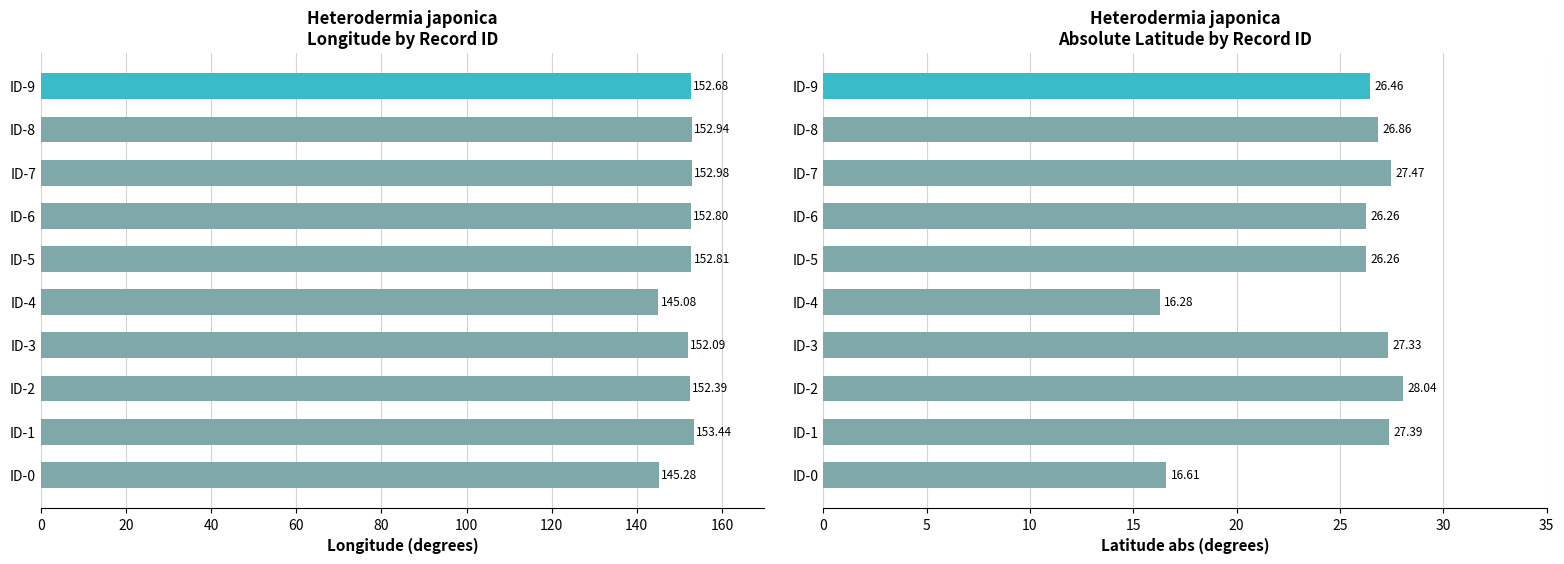

Between 140 and 160, which series saw the biggest shift?

Latitude (abs)